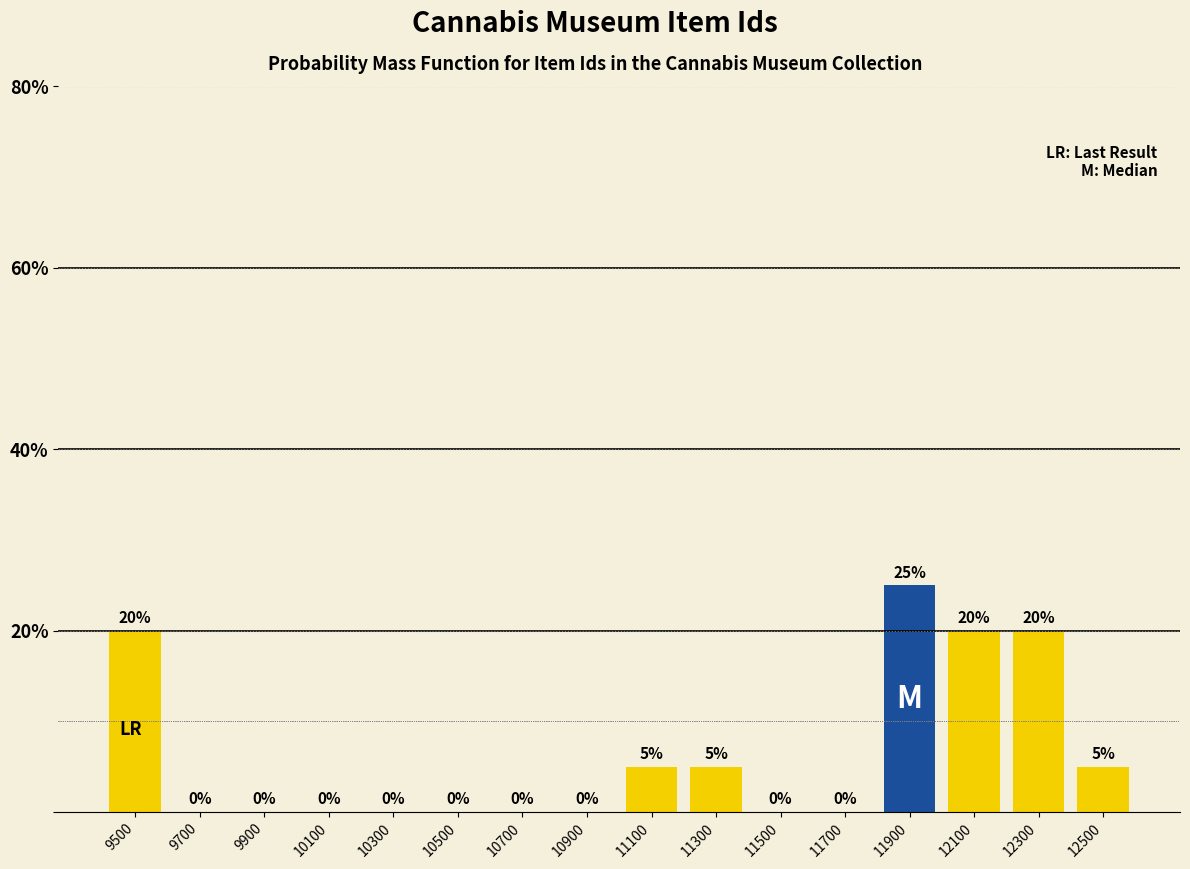

Reading left to right, transcribe this chart: for each bar, give the range it covers on the x-axis and its height.

9400 to 9600: 20
9600 to 9800: 0
9800 to 10000: 0
10000 to 10200: 0
10200 to 10400: 0
10400 to 10600: 0
10600 to 10800: 0
10800 to 11000: 0
11000 to 11200: 5
11200 to 11400: 5
11400 to 11600: 0
11600 to 11800: 0
11800 to 12000: 25
12000 to 12200: 20
12200 to 12400: 20
12400 to 12600: 5